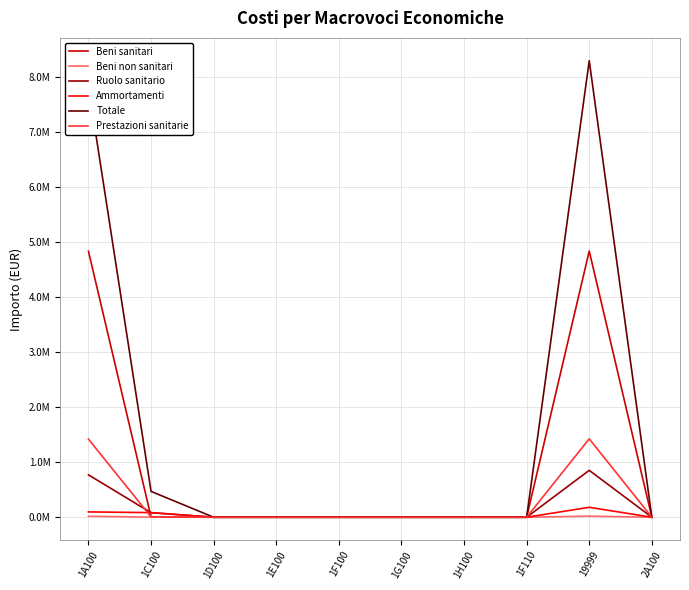

List the labels in order of Totale value, smallest first.

1D100, 1E100, 1F100, 1G100, 1H100, 1F110, 2A100, 1C100, 1A100, 19999